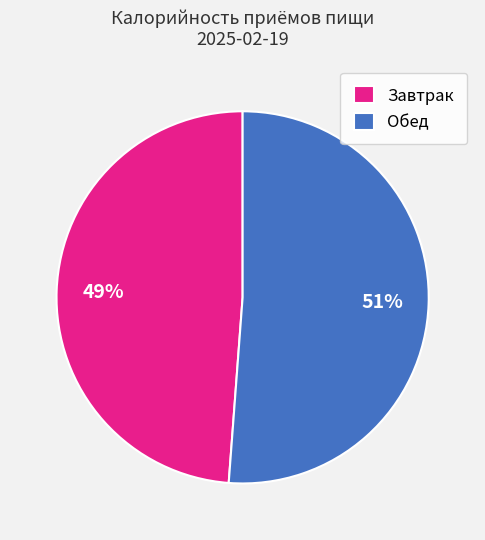

What percentage is the Обед slice, to the nearest percent?

51%